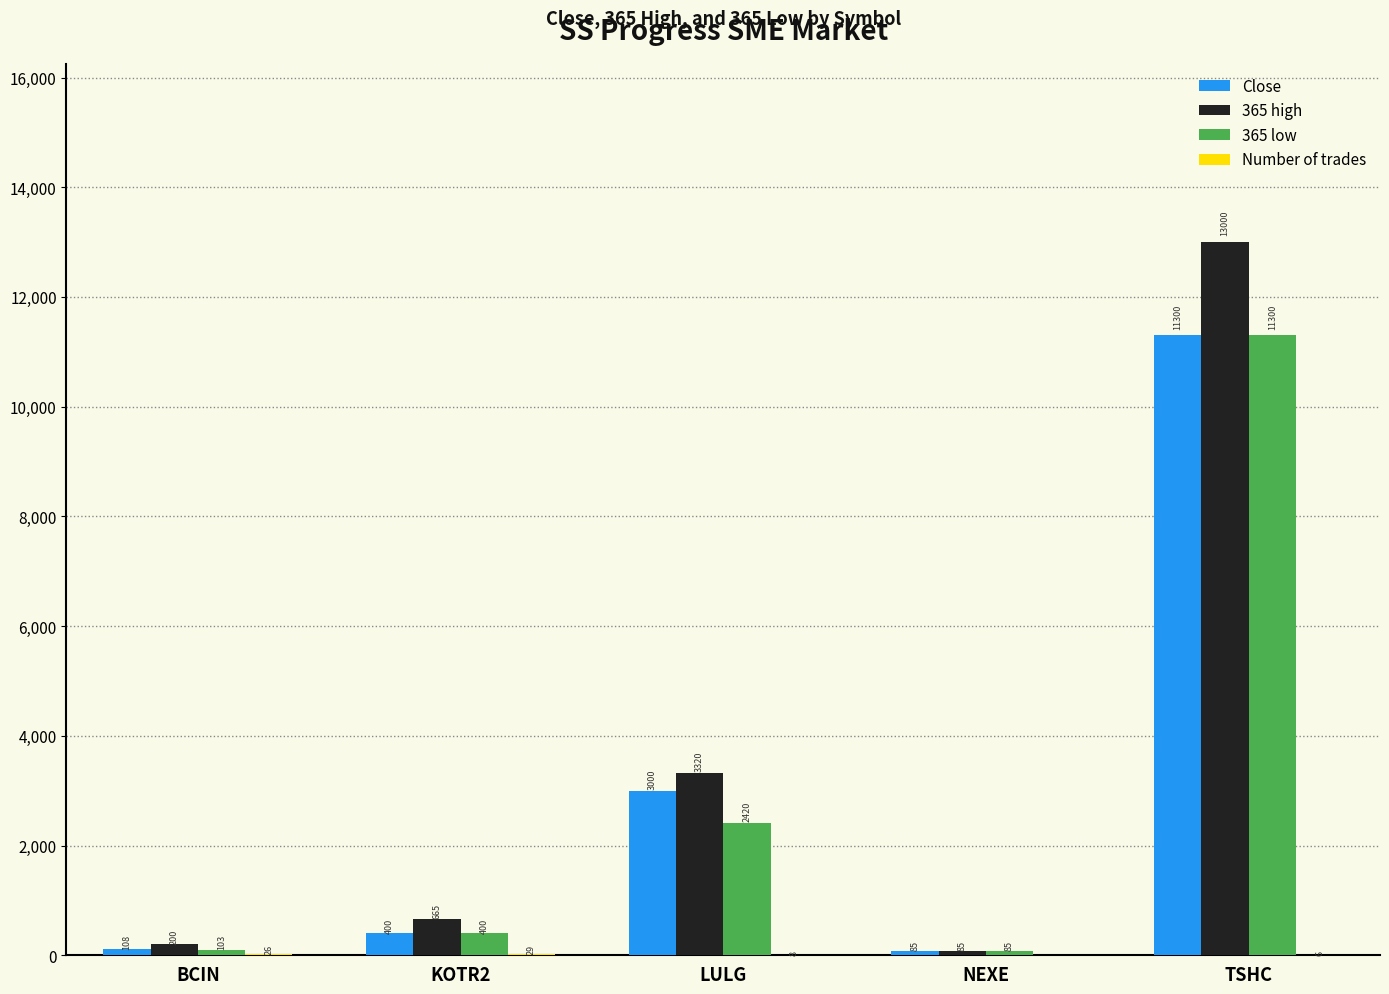

Which series changed the most between BCIN and TSHC?

365 high